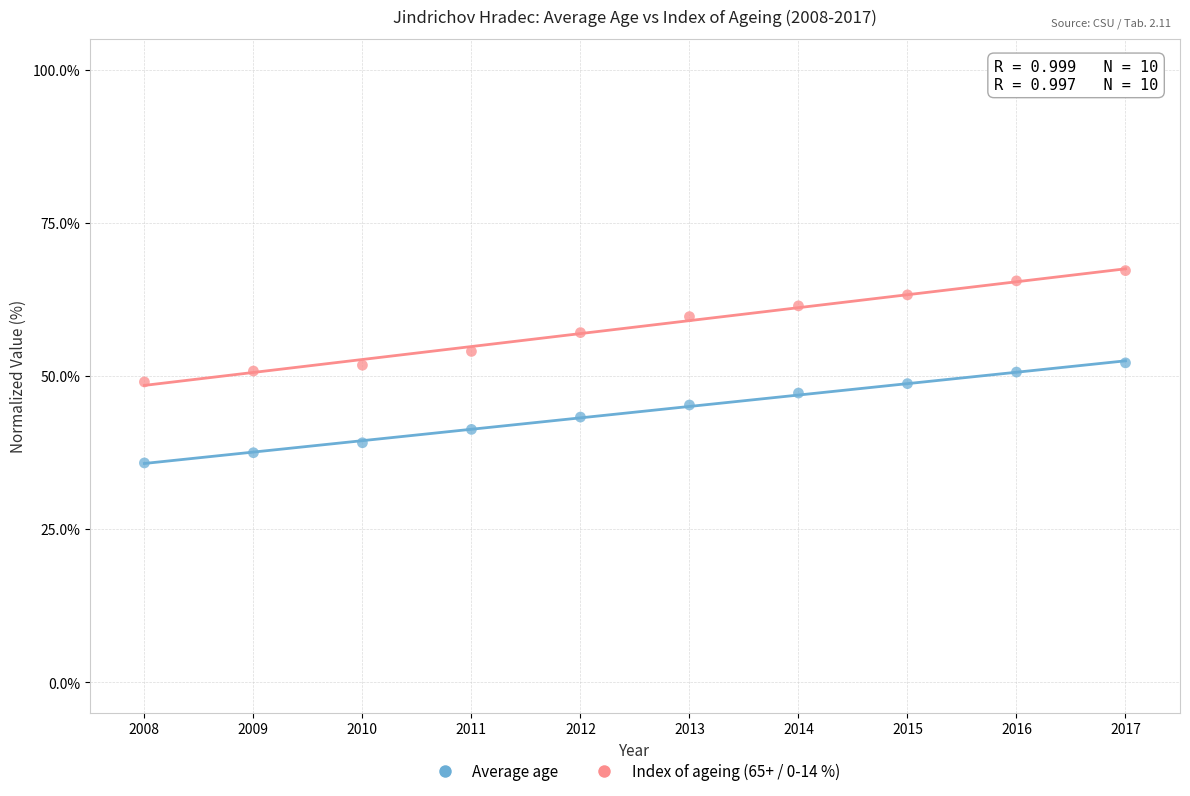

Which series has the widest spread of Y values?

Index of ageing (65+ / 0-14 %)